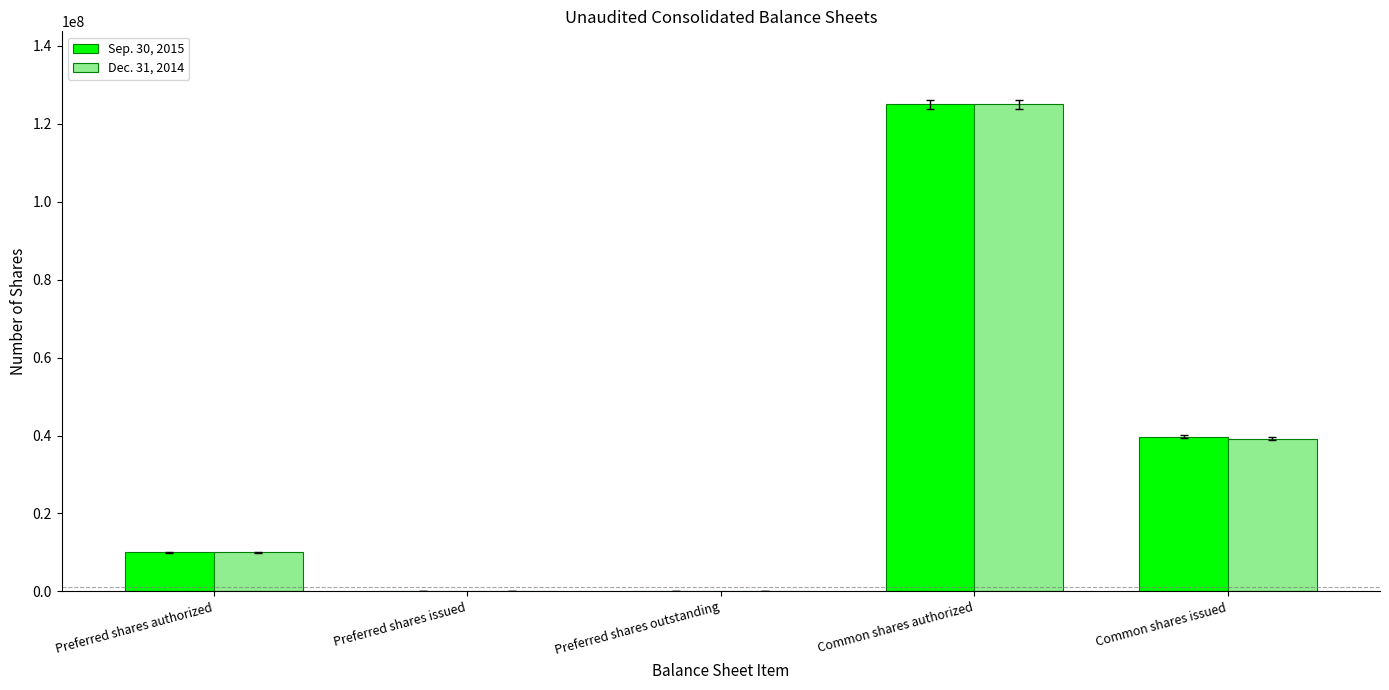

At which category is the sum across all series the highest?

Common shares authorized